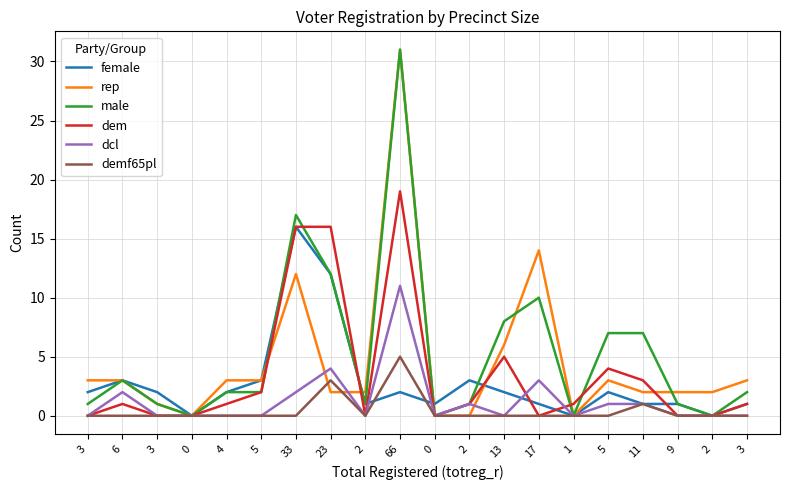

What are all the series names shown in the legend?

female, rep, male, dem, dcl, demf65pl